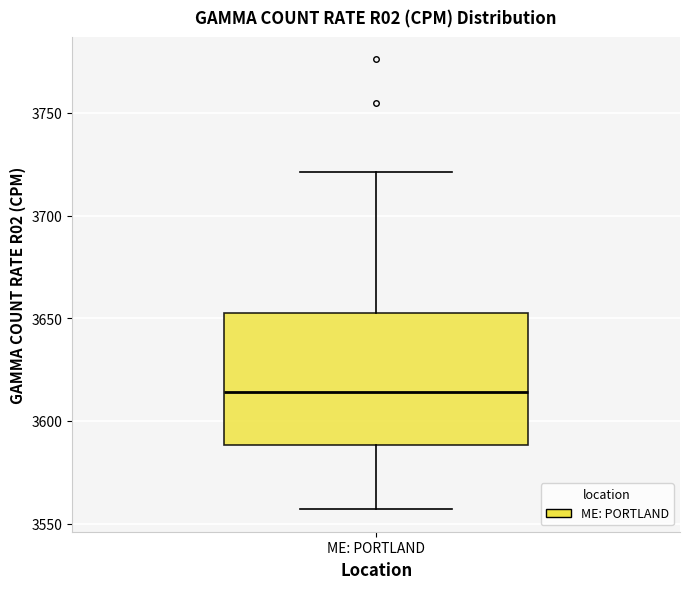

Transcribe this box plot: give where the median line is, the range the box spans, and where the two whiskers end, as read against the y-axis. The values are not printed on the chart, so give them approximately, as read against the axis.

median 3615, box 3590 to 3655, whiskers 3555 to 3720